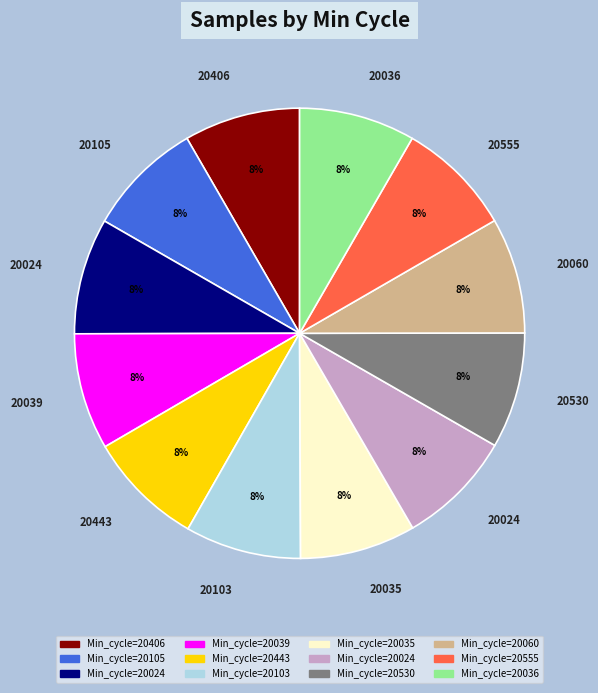

Does any single category account for the majority?

No